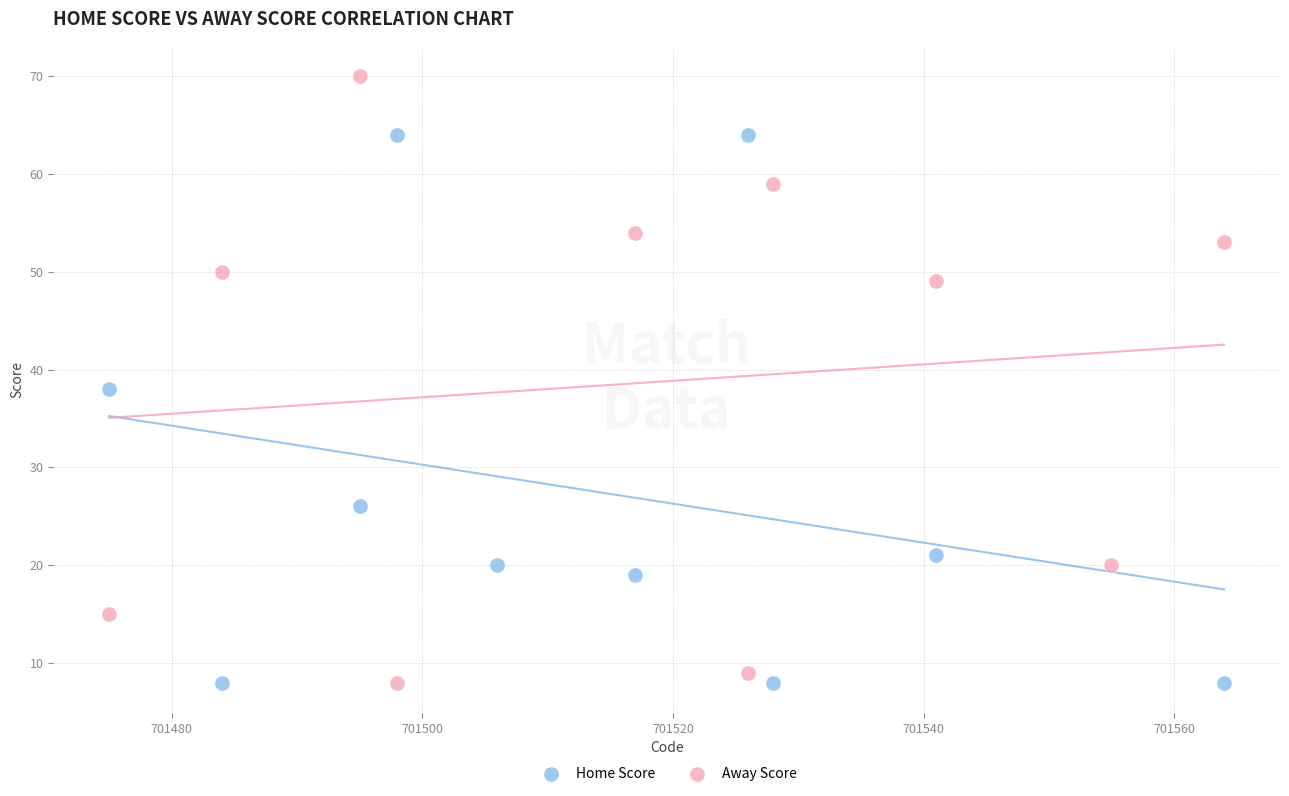

Which series contains the highest Y value?

Away Score